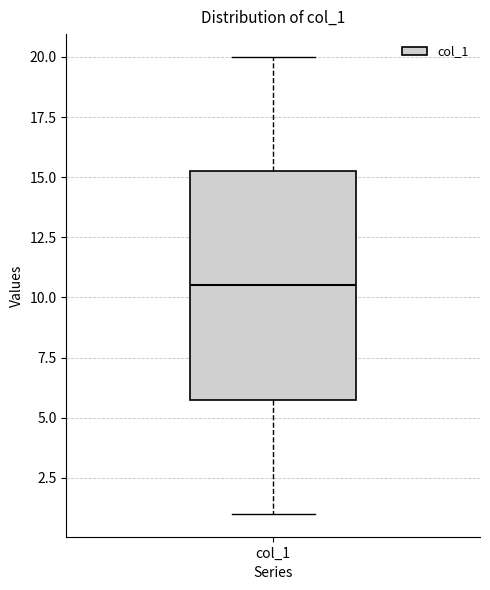

Read this box plot against the y-axis: the position of the median line, the range covered by the box, and the ends of both whiskers. The values are not printed on the chart, so give them approximately, as read against the axis.

median 10.5, box 6.0 to 15.5, whiskers 1.0 to 20.0